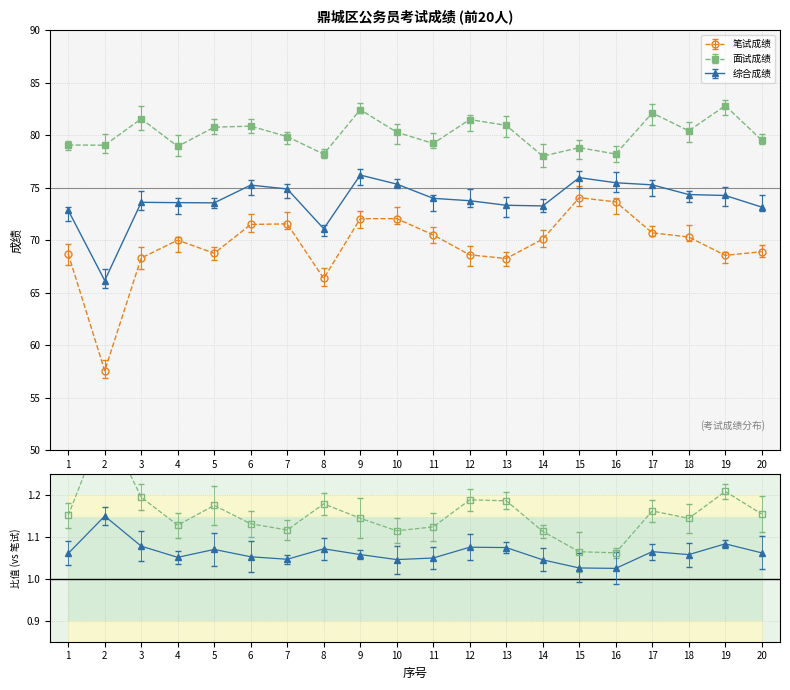

True or false: 综合成绩 and 笔试成绩 cross at least once.

False